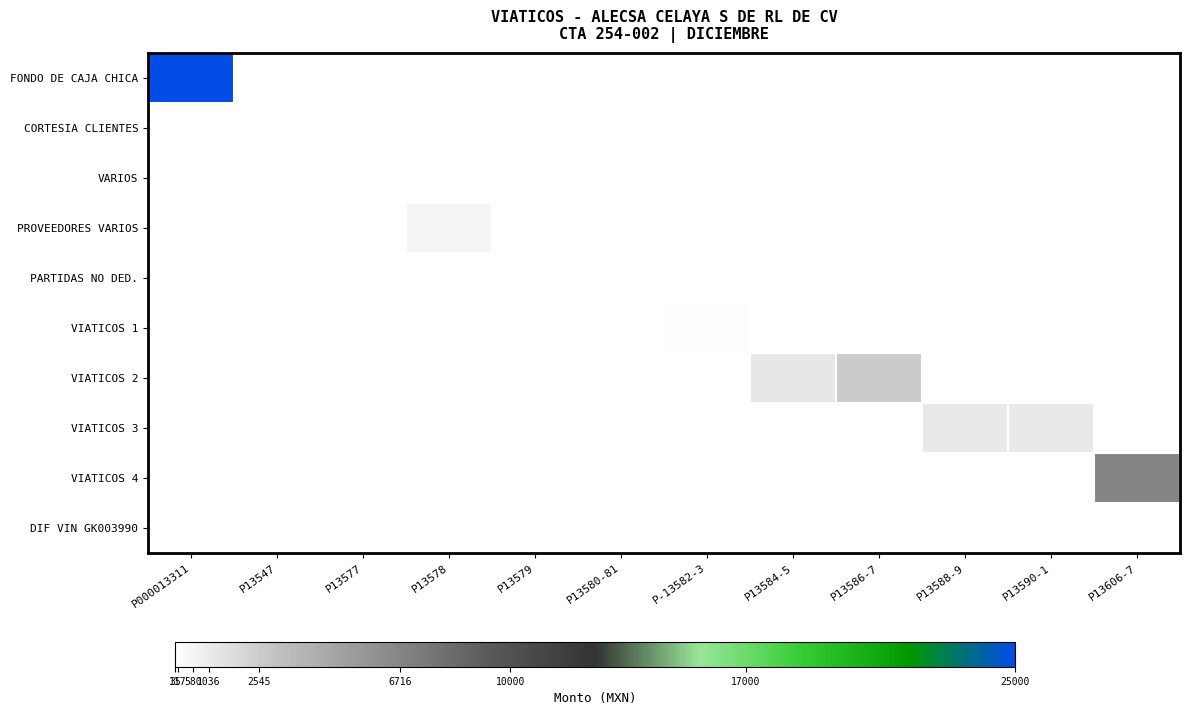

How many data points does each series have?

12